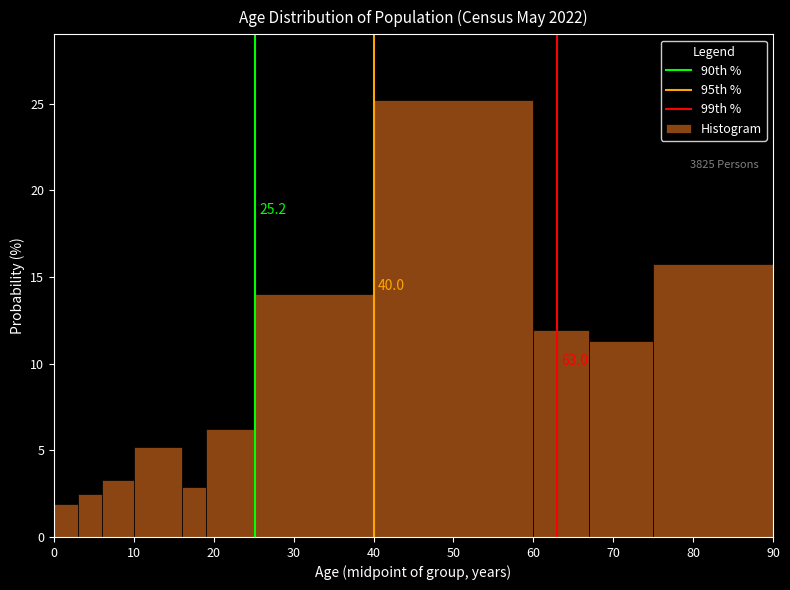

Around what value on the x-axis is the tallest bar? Give the approximate position of its centre, as read against the axis.

50